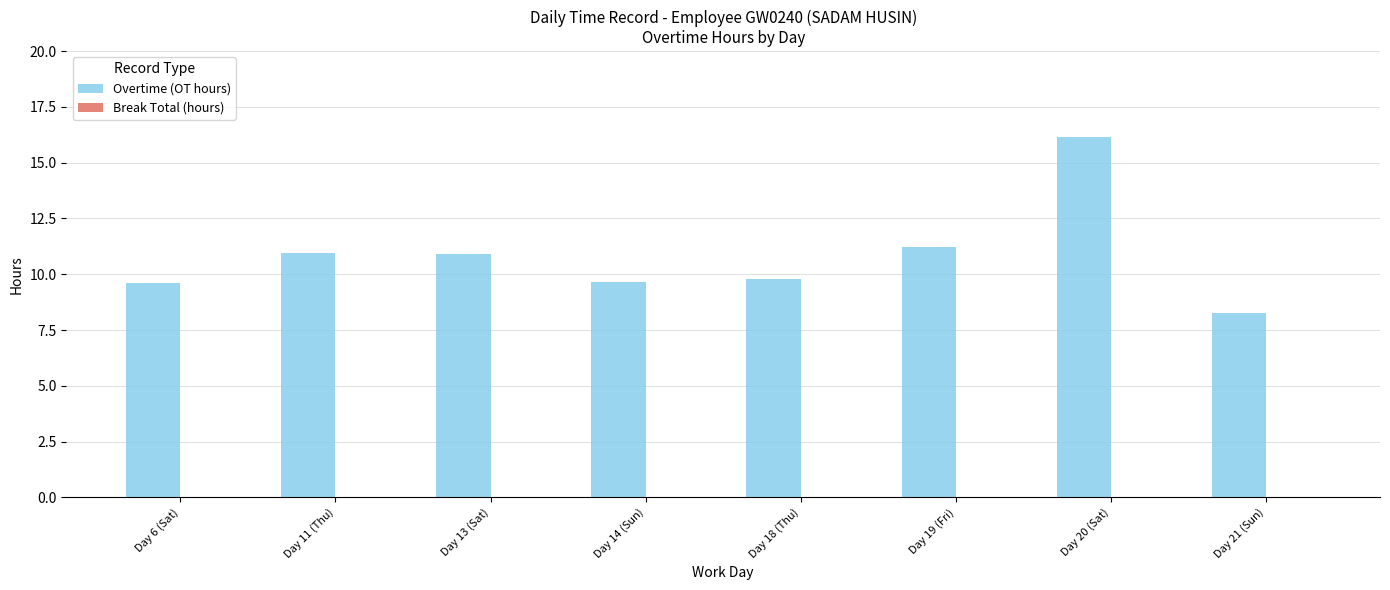

What is the ratio of the value at Day 14 (Sun) to the value at Day 6 (Sat)?

1.0